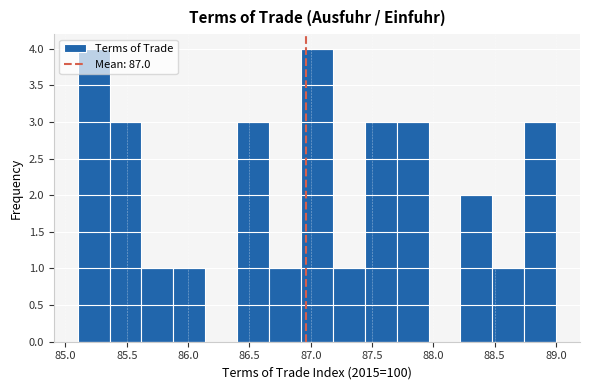

What is the height of the bar covering 88.74 to 89.00 on the x-axis? Neither the bar edges nor the heights are printed on the chart, so give them approximately, as read against the axes.

3